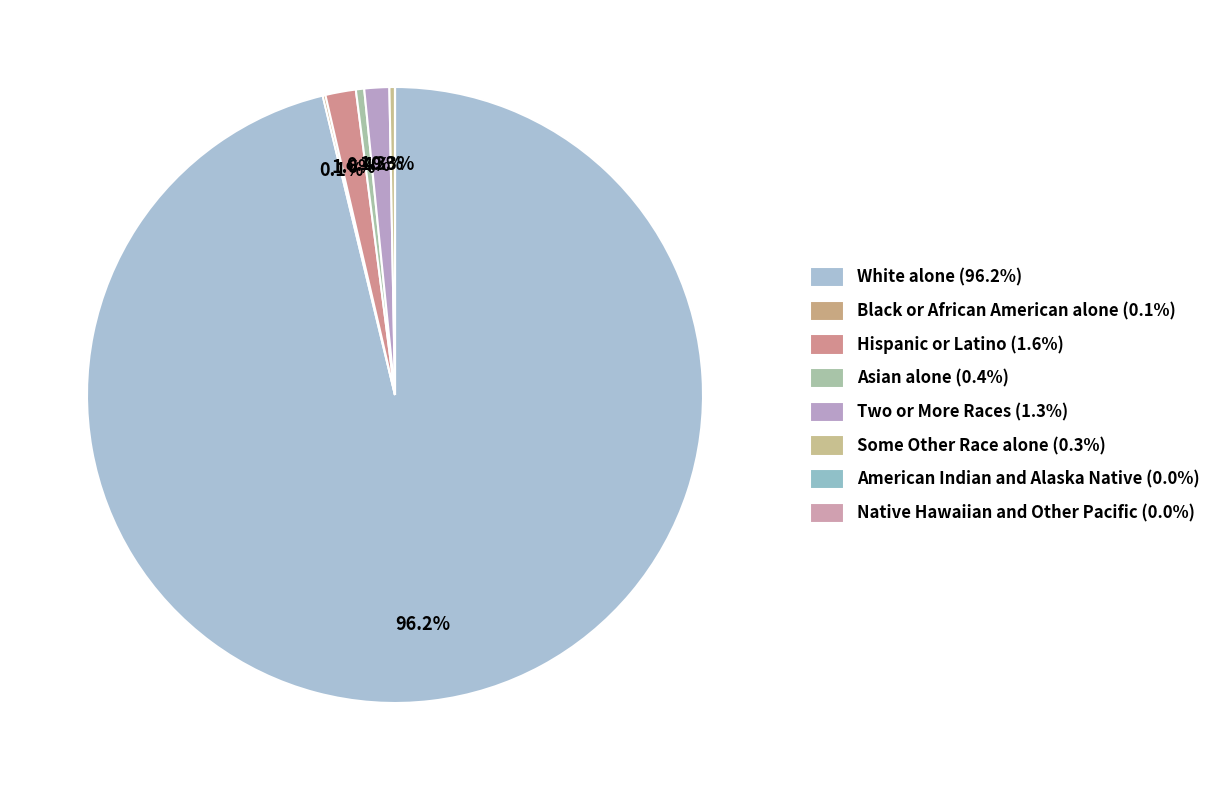

What is the majority slice?

White alone